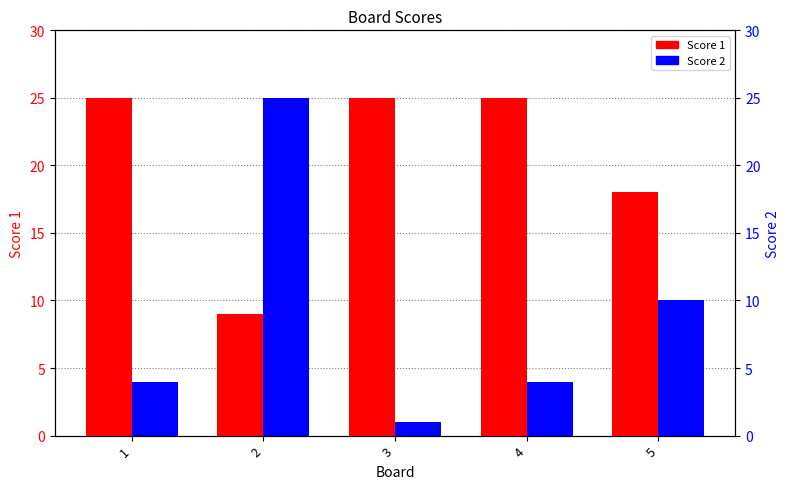

At how many categories does at least one series exceed 18?

4